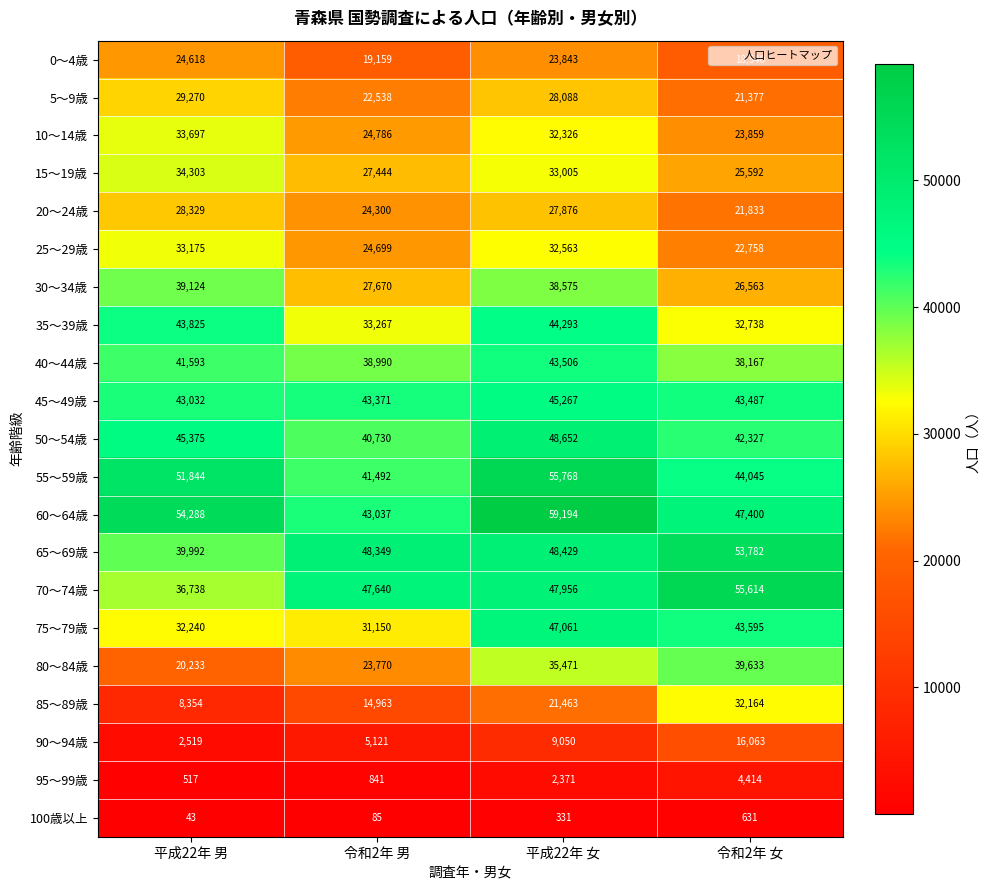

The 30～34歳 series shows 25361 at 平成22年 男. True or false?

False